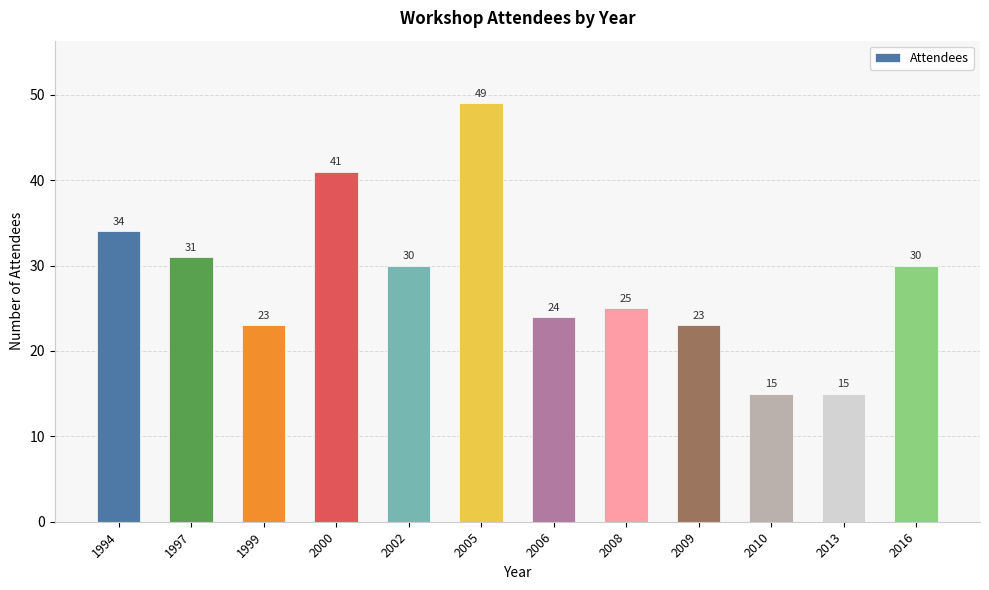

Is it true that the value at 1994 is 34?

True